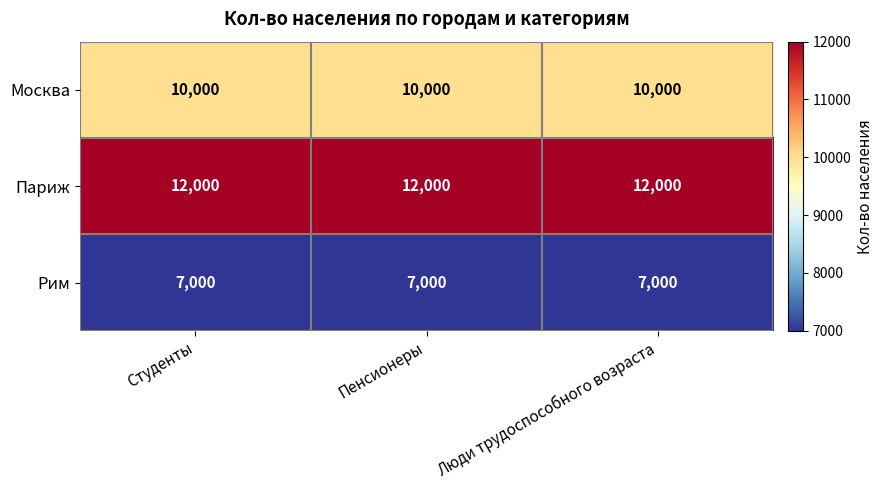

What is the sum of the Рим values at Люди трудоспособного возраста and Пенсионеры?

14000